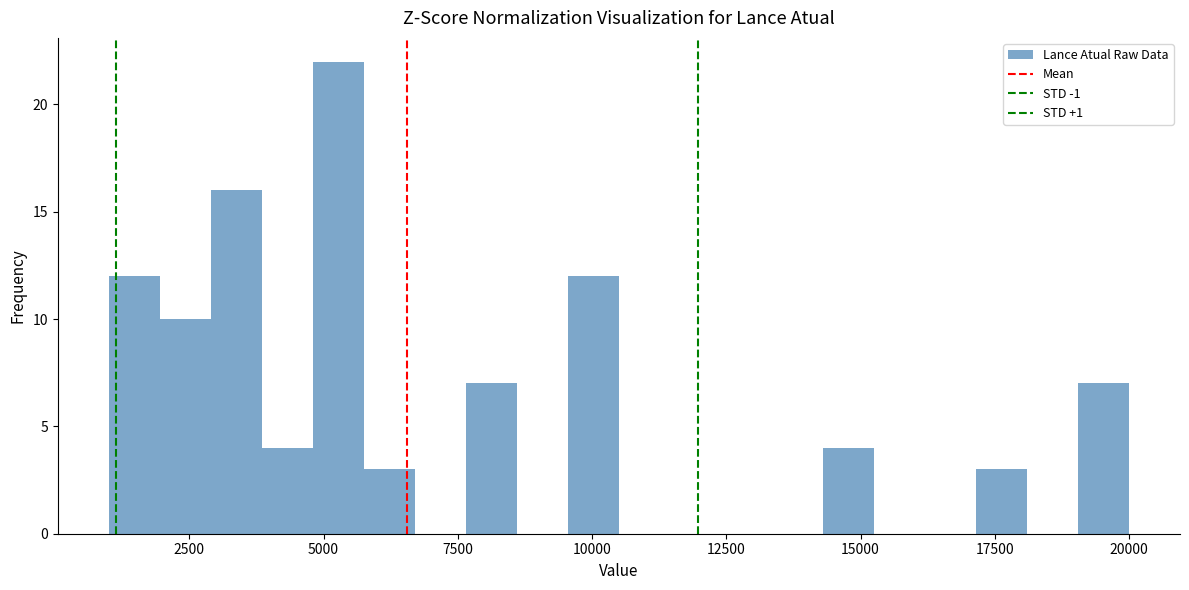

Read against the x-axis, roughly where is the centre of the tallest bar?

5500